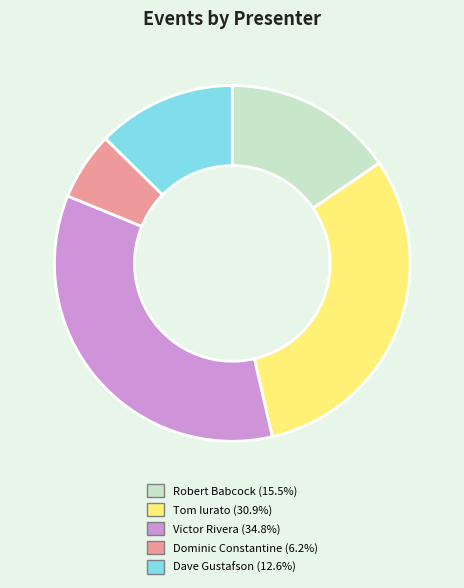

Is there any slice that represents more than half of the pie?

No